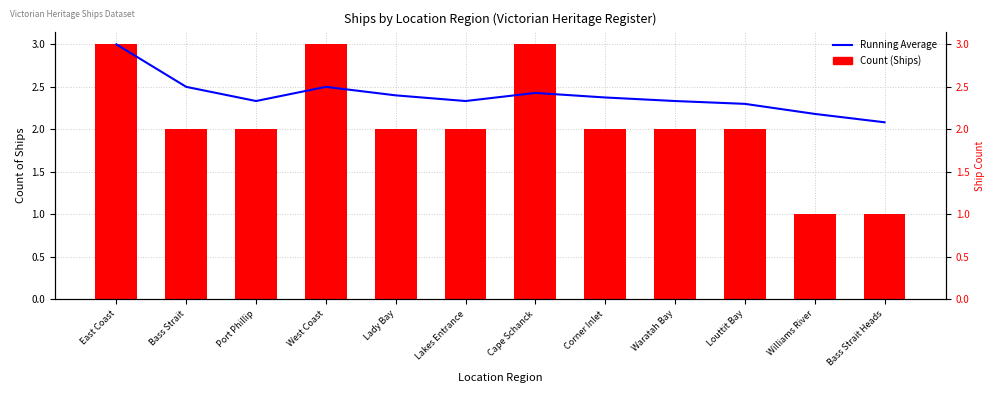

Reading left to right, extract all data points from this chart.

Running Average: East Coast=3.0	Bass Strait=2.5	Port Phillip=2.3	West Coast=2.5	Lady Bay=2.4	Lakes Entrance=2.3	Cape Schanck=2.4	Corner Inlet=2.4	Waratah Bay=2.3	Louttit Bay=2.3	Williams River=2.2	Bass Strait Heads=2.1
Count (Ships): East Coast=3.0	Bass Strait=2.0	Port Phillip=2.0	West Coast=3.0	Lady Bay=2.0	Lakes Entrance=2.0	Cape Schanck=3.0	Corner Inlet=2.0	Waratah Bay=2.0	Louttit Bay=2.0	Williams River=1.0	Bass Strait Heads=1.0